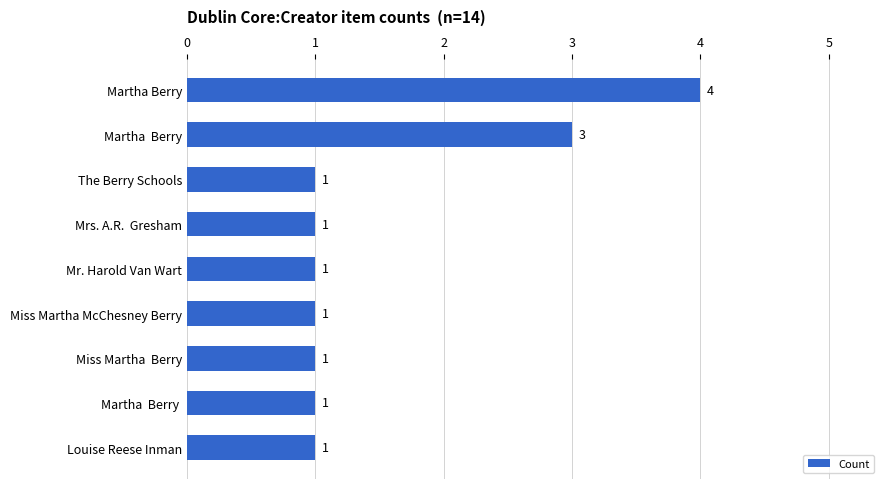

What is the change in value from Martha Berry to Mr. Harold Van Wart?

-3